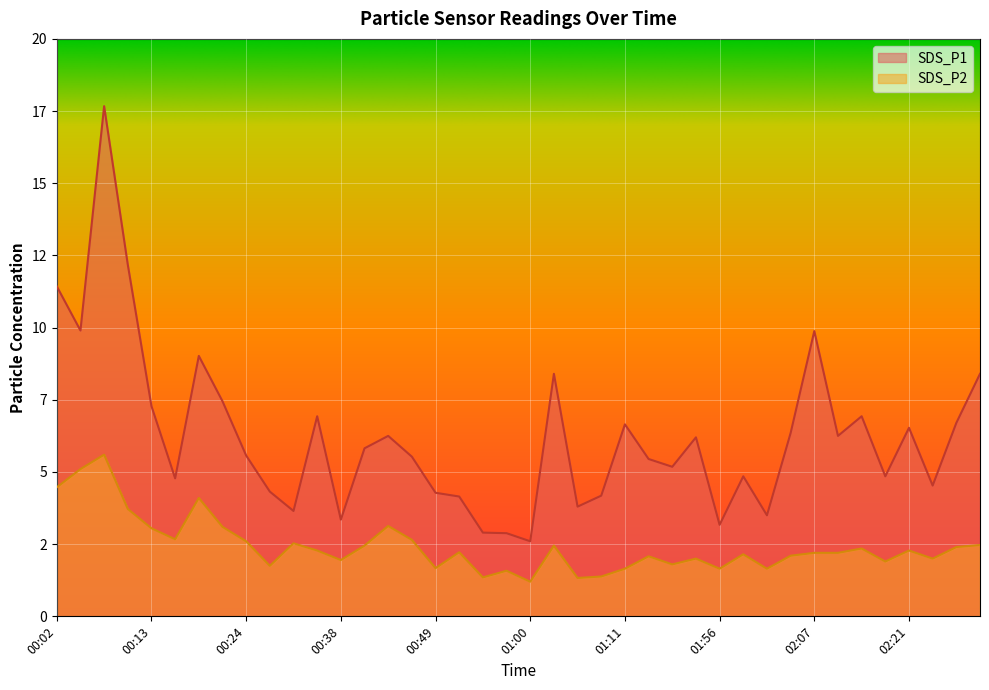

The SDS_P2 series shows 4.5 at 00:02. True or false?

True